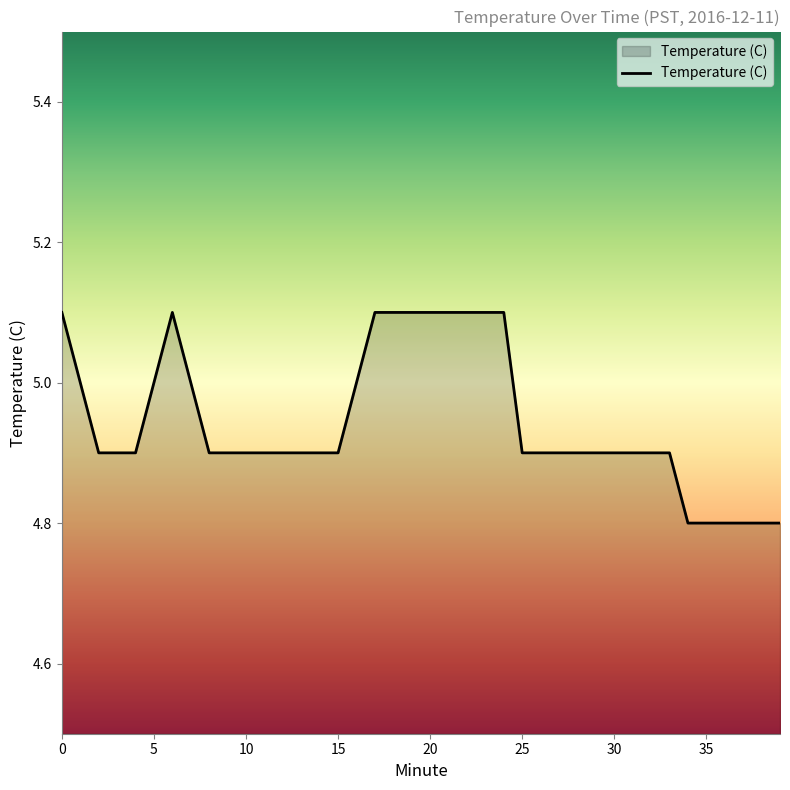

What is the difference between the maximum and minimum values?

0.3